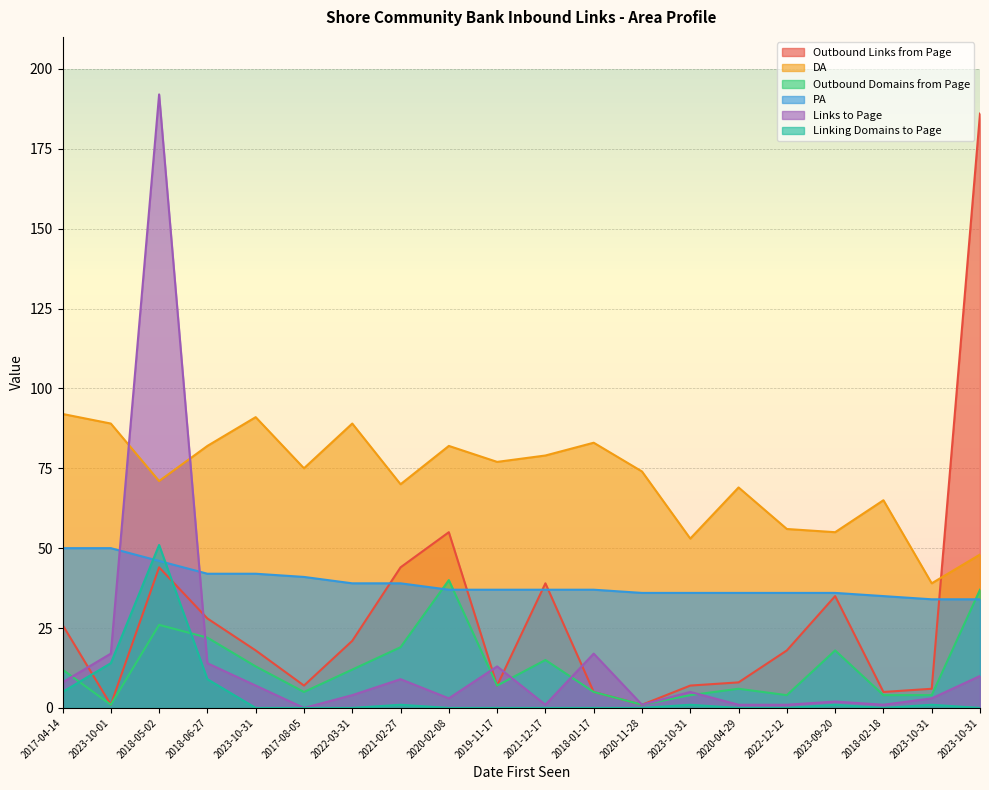

What is the spread (max minus min) of values at 2020-11-28?

74